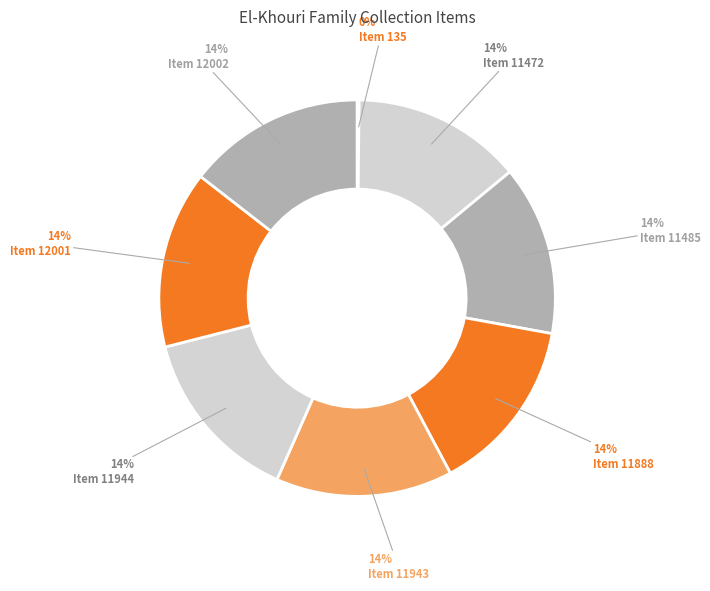

To the nearest percent, what is the difference between the largest and smallest slice percentages?

14%